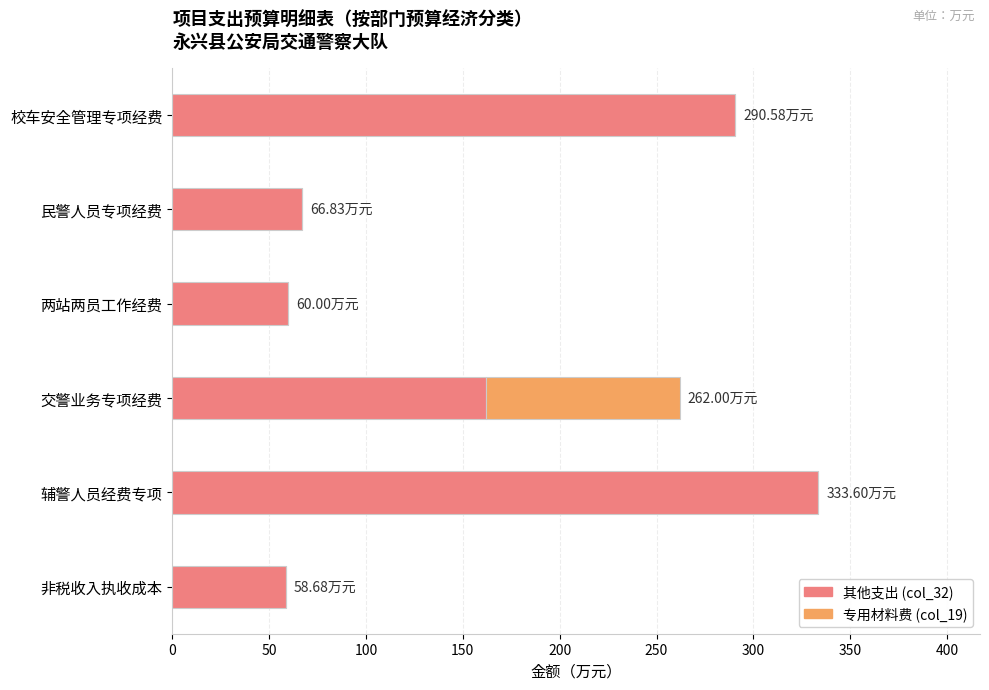

What is the total value across all series at 民警人员专项经费?

66.8